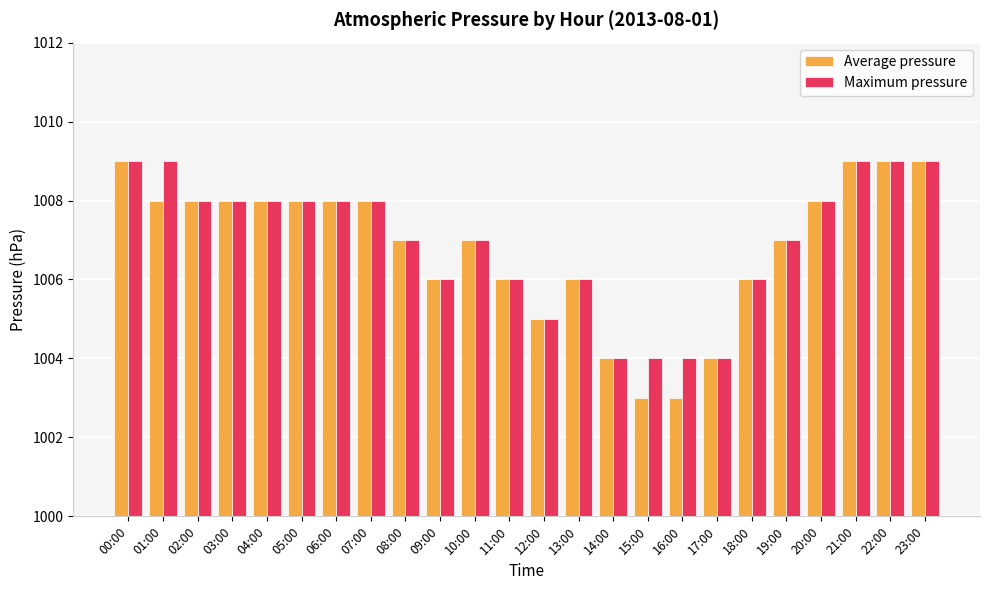

Is the value of Average pressure at 22:00 greater than the value of Maximum pressure at 05:00?

Yes